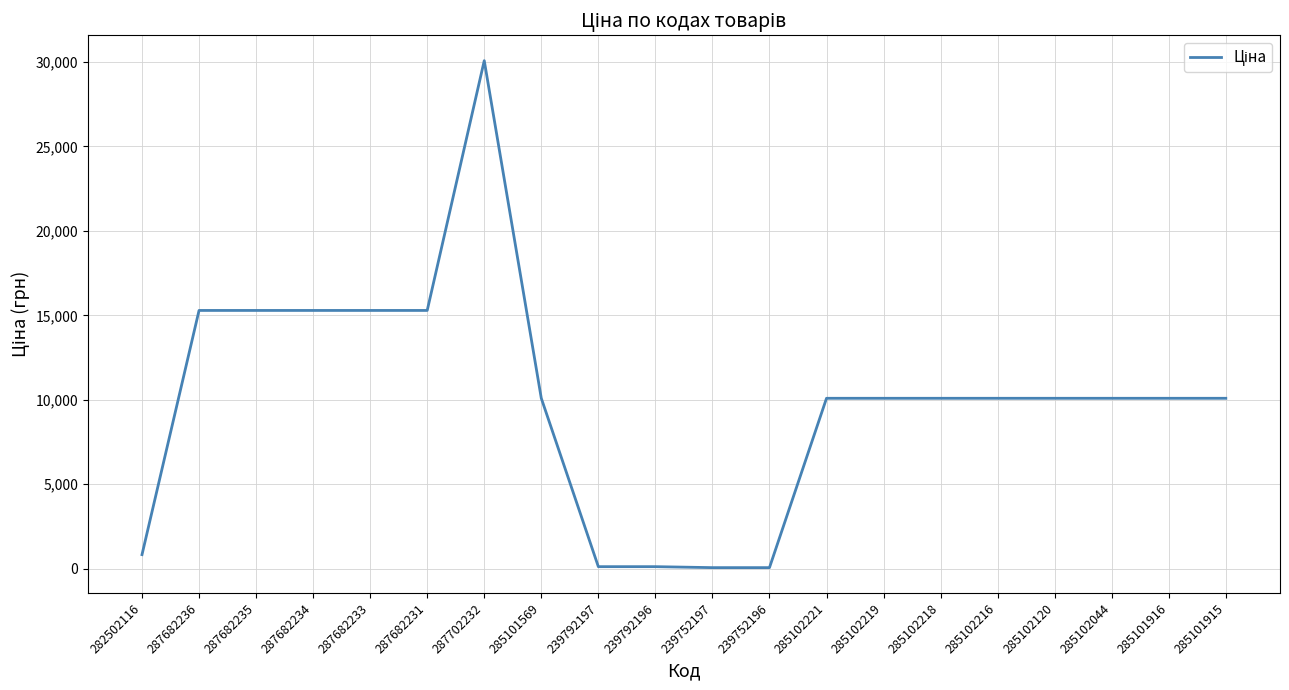

Between 282502116 and 285102221, which is larger?

285102221